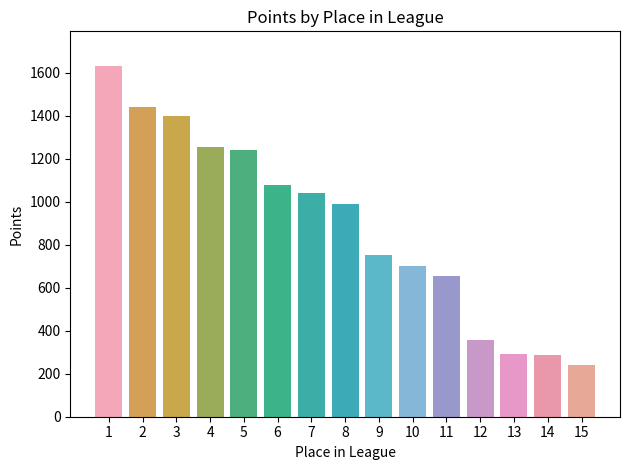

Rank the categories by value from lowest to highest.

15, 14, 13, 12, 11, 10, 9, 8, 7, 6, 5, 4, 3, 2, 1